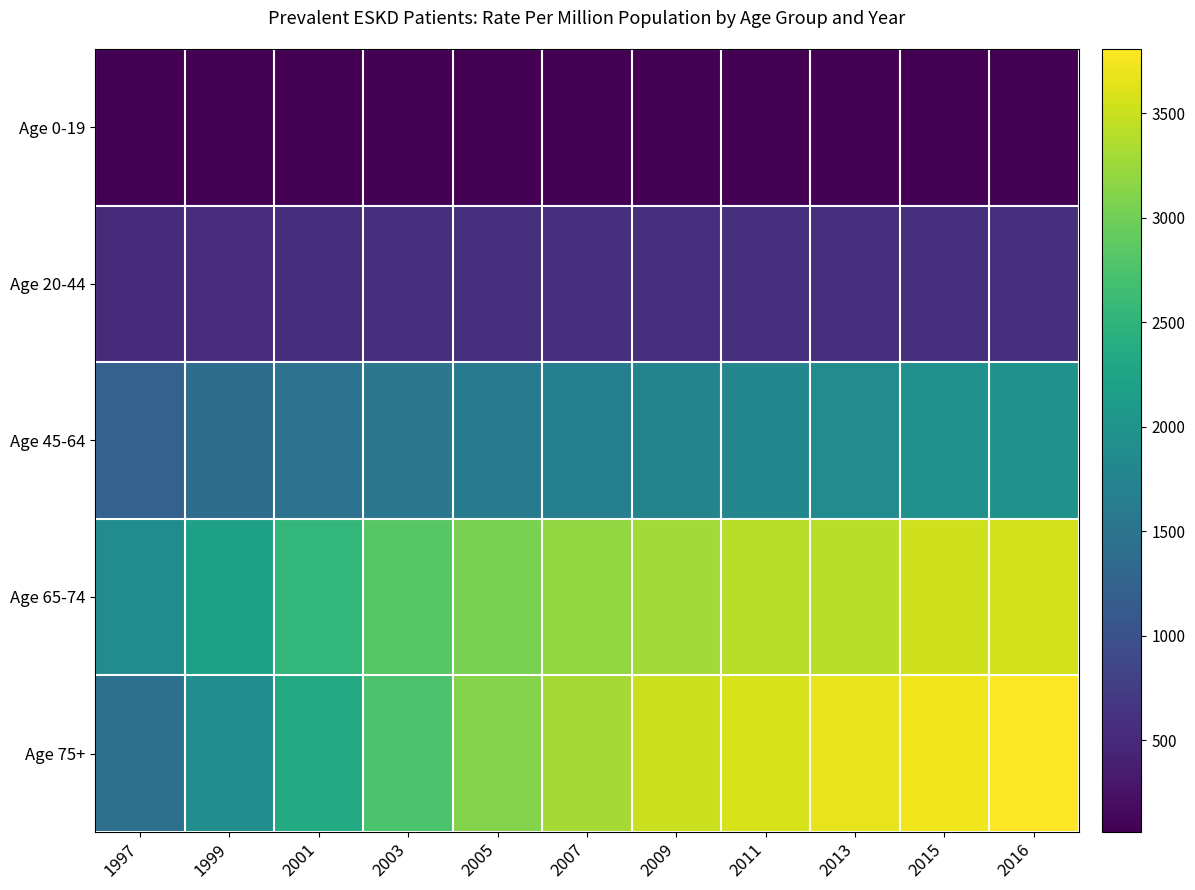

What is the total value across all series at 2016?

9997.5